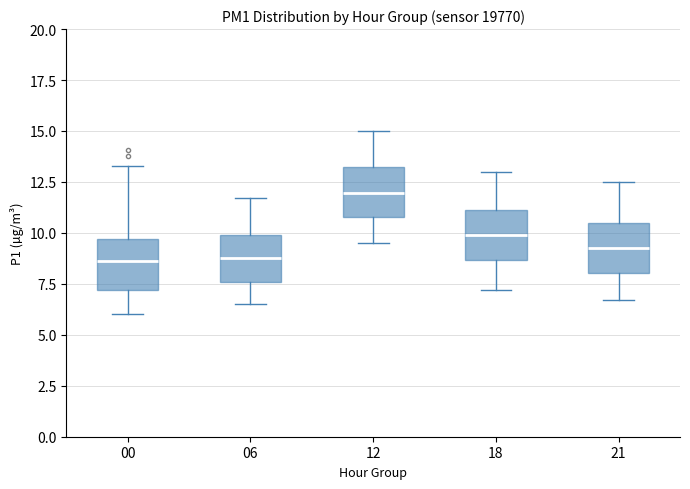

Which box's median line is the highest?

12